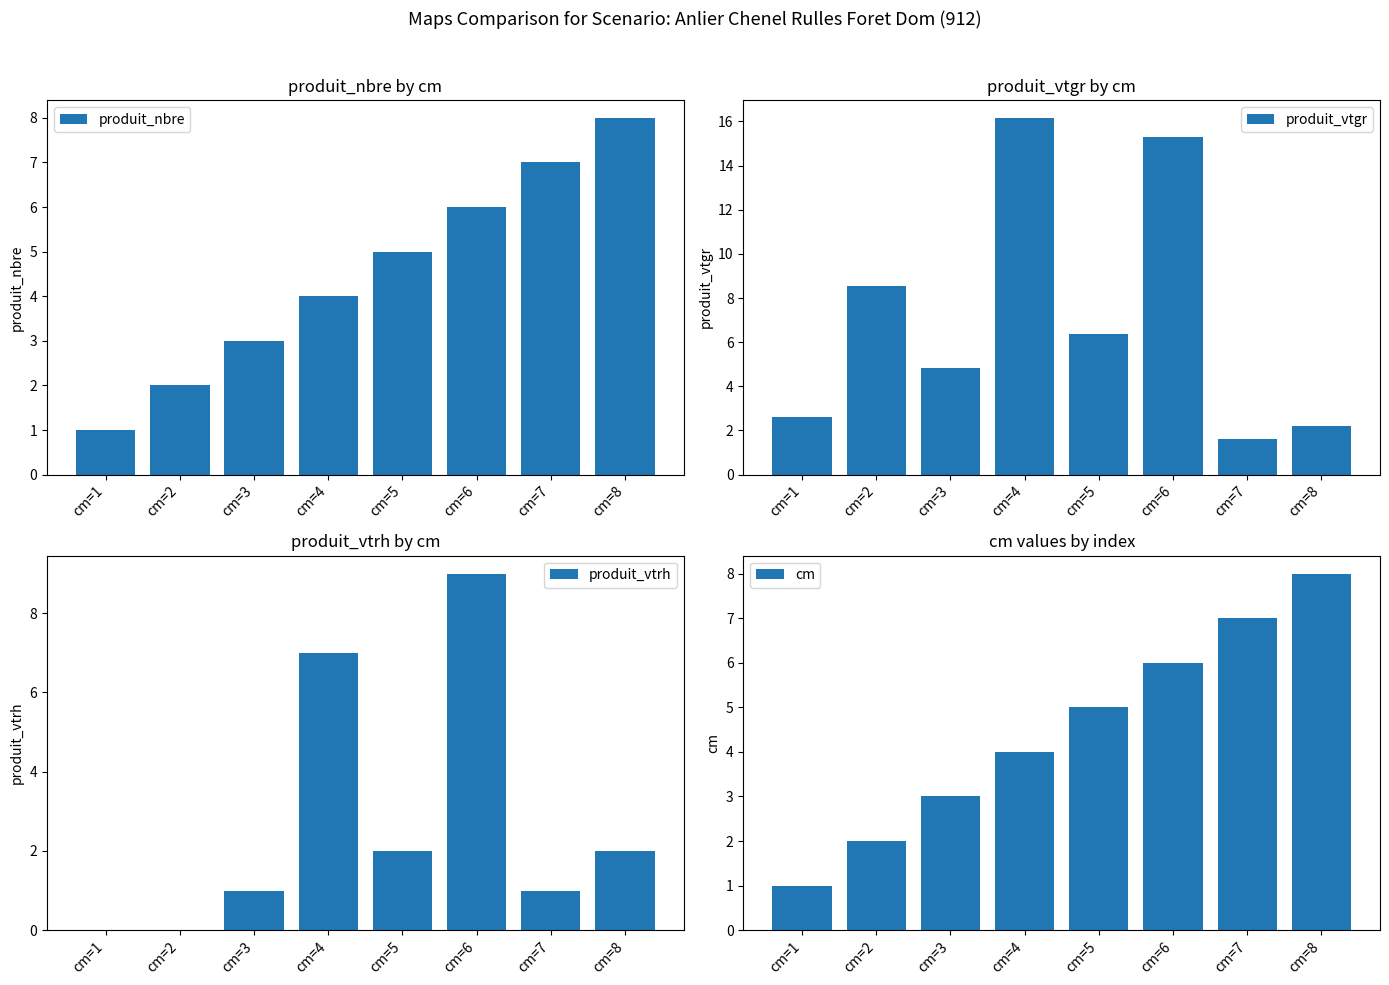

What is the difference between the maximum and second lowest values in the cm series?

6